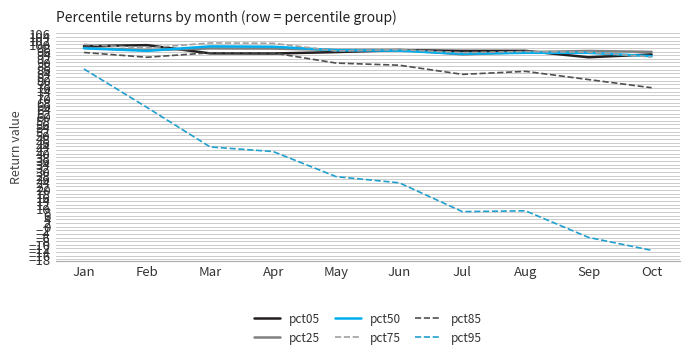

True or false: pct50 has a value of 98.8 at Mar.

True